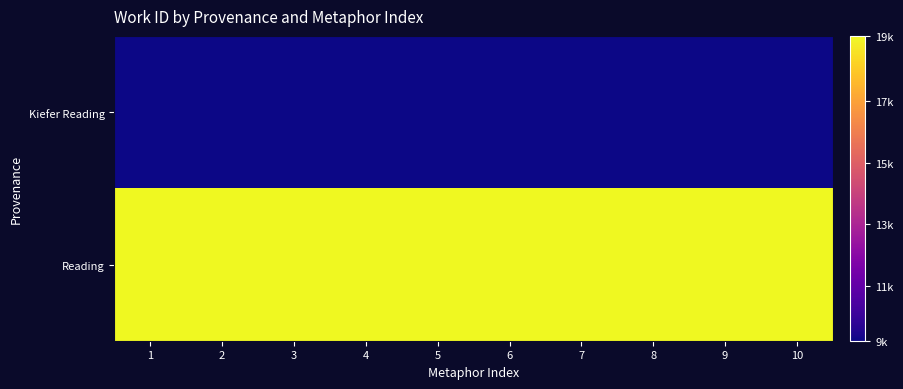

What is the total value across all series at 7?

28330